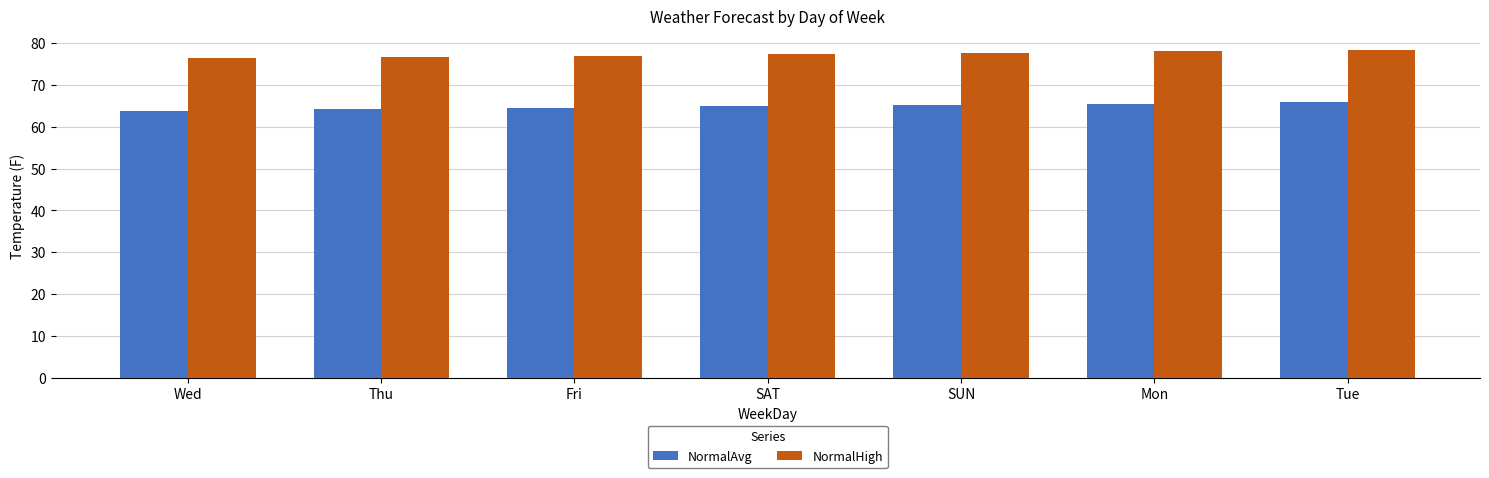

What are all the series names shown in the legend?

NormalAvg, NormalHigh